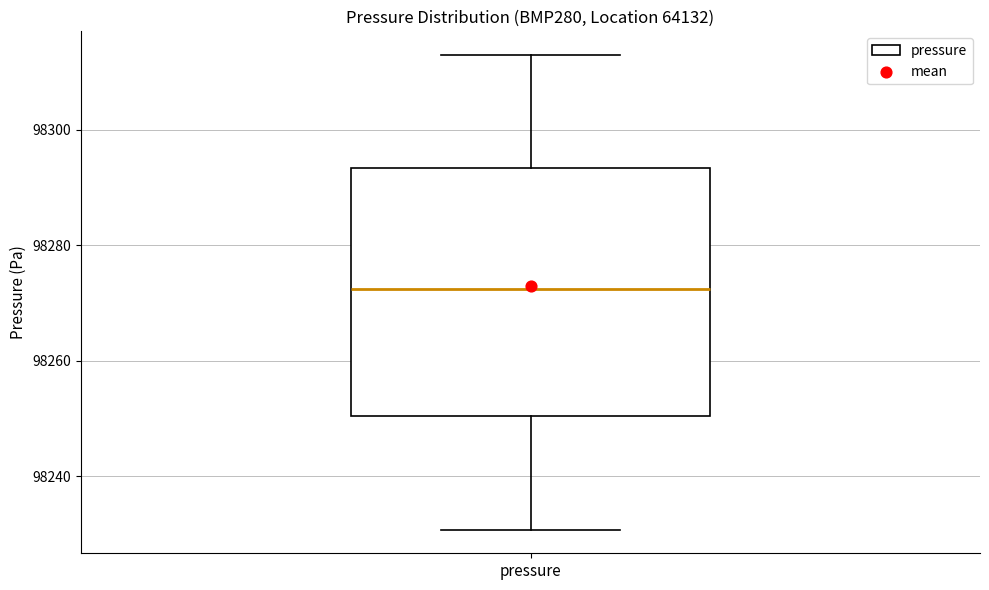

Where does the lower whisker of the box for pressure end on the y-axis? The values are not printed on the chart, so give them approximately, as read against the axis.

98230